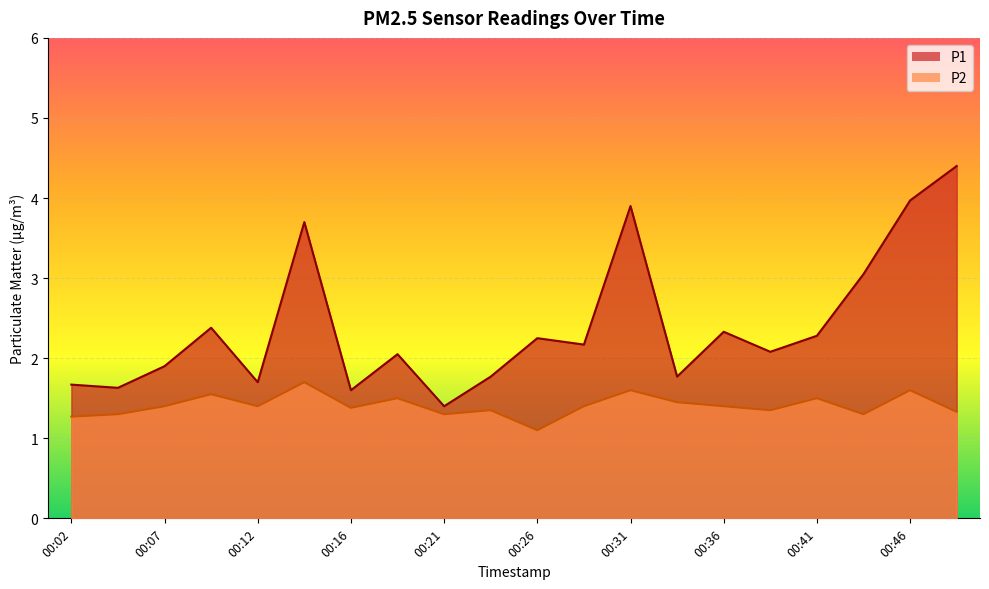

Where is the first local minimum for P2?

00:12